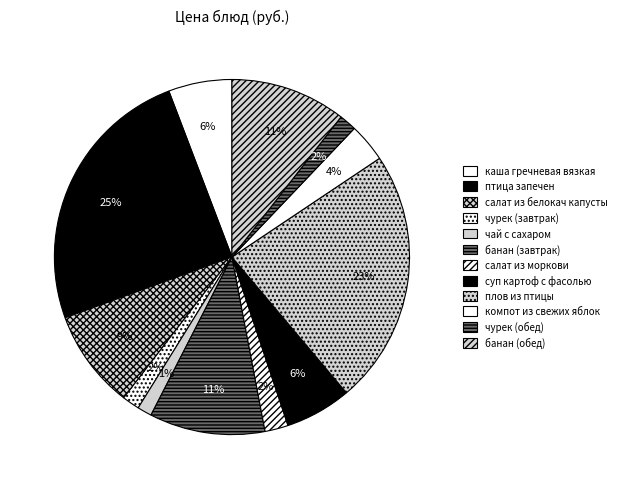

How many segments does this pie chart have?

12